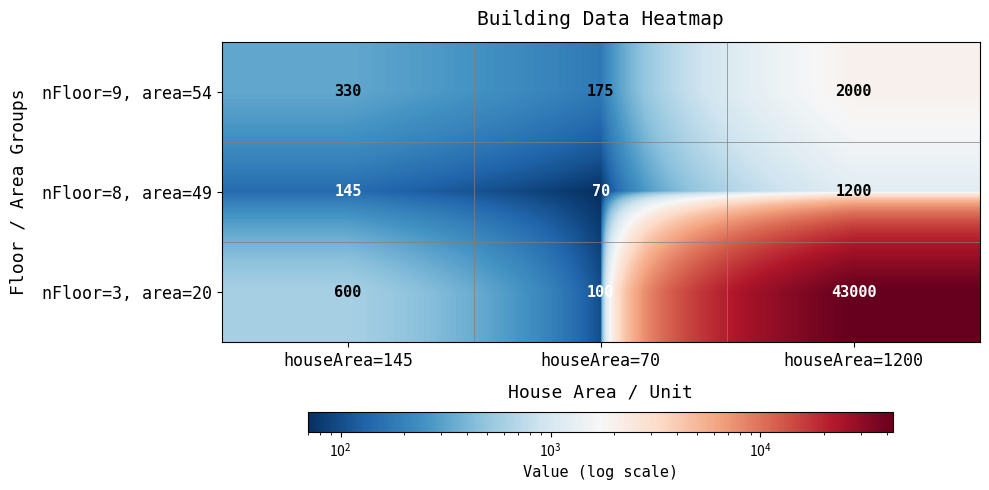

Reading right to left, what are all the values shown in this chart?

nFloor=9, area=54: houseArea=1200=2000	houseArea=70=175	houseArea=145=330
nFloor=8, area=49: houseArea=1200=1200	houseArea=70=70	houseArea=145=145
nFloor=3, area=20: houseArea=1200=43000	houseArea=70=100	houseArea=145=600